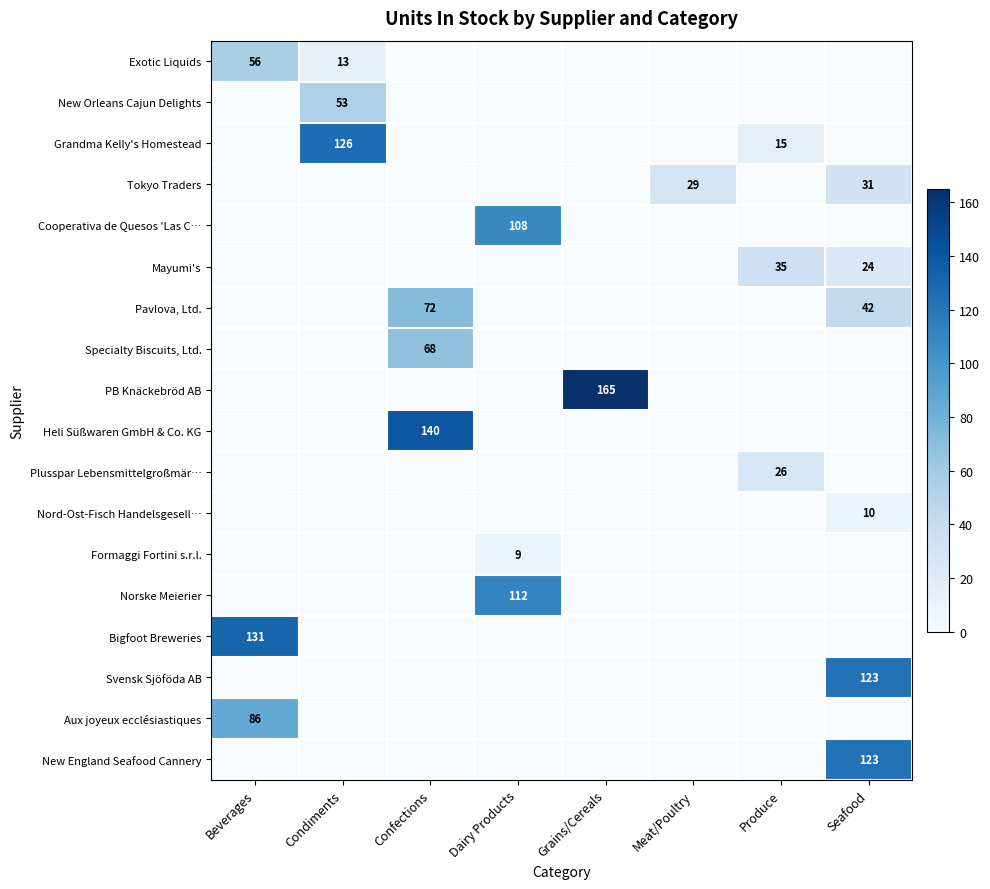

The Aux joyeux ecclésiastiques series shows 86 at Beverages. True or false?

True